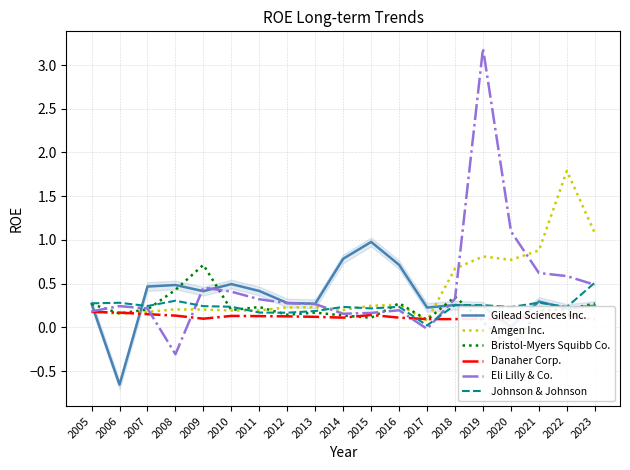

Does the chart display data point markers on the line(s)?

No